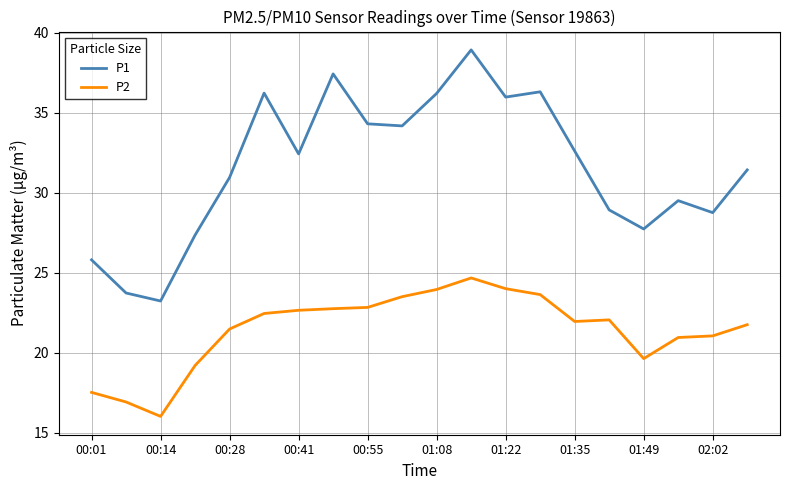

What is the maximum value for P2?

24.7